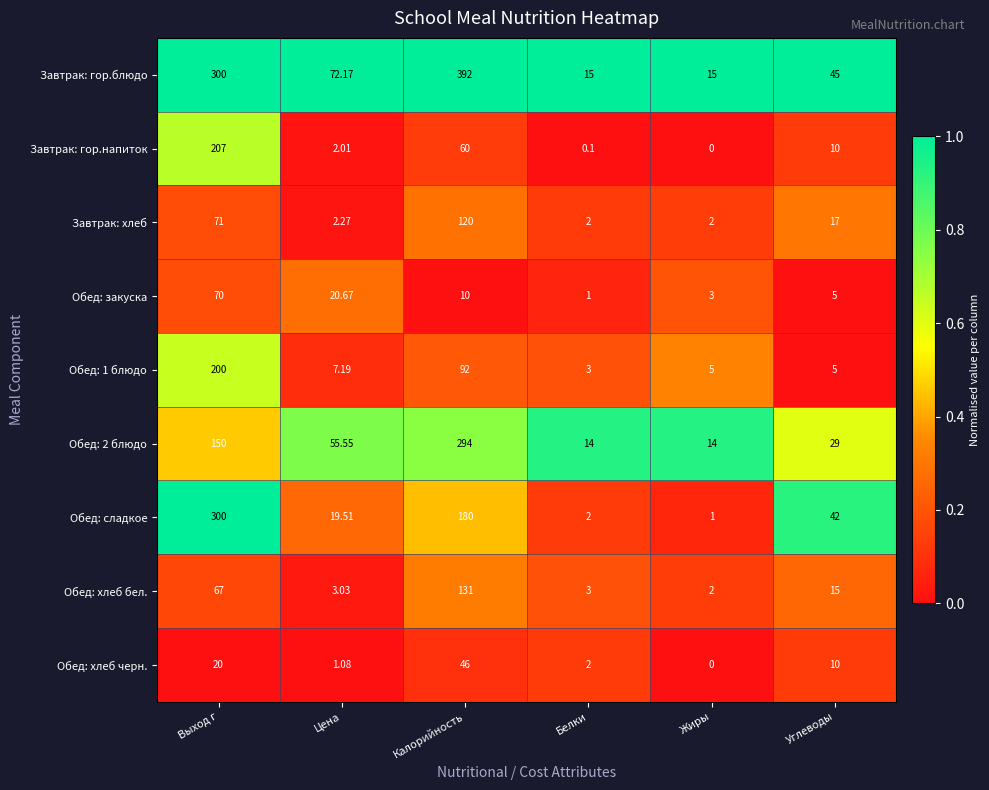

At which category is the sum across all series the highest?

Выход г